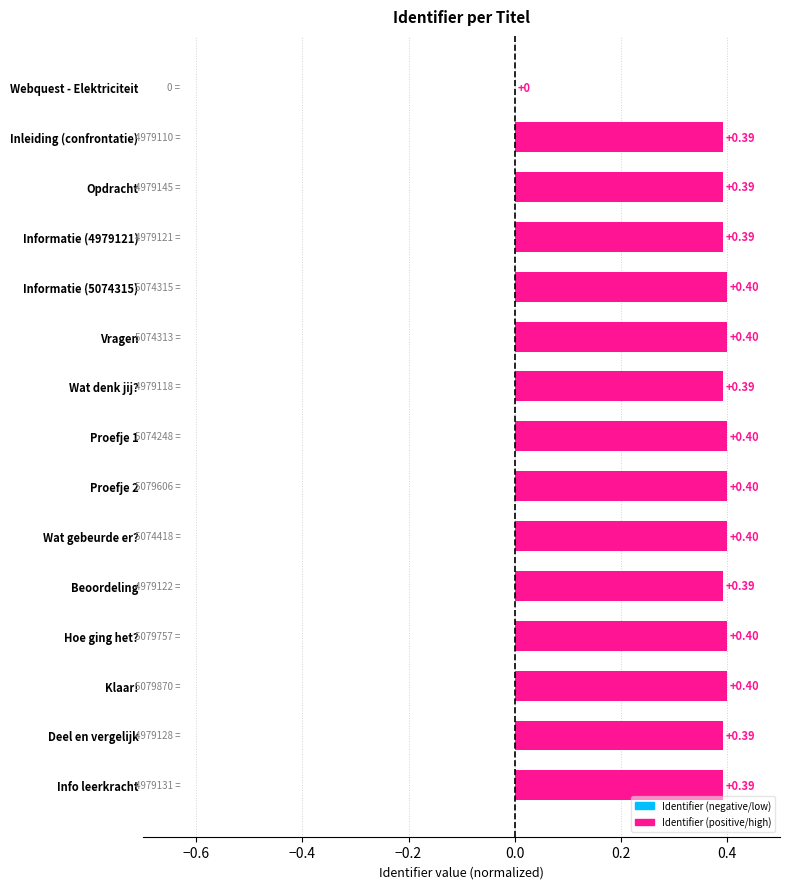

Is it true that the value at Vragen is 0.2?

False